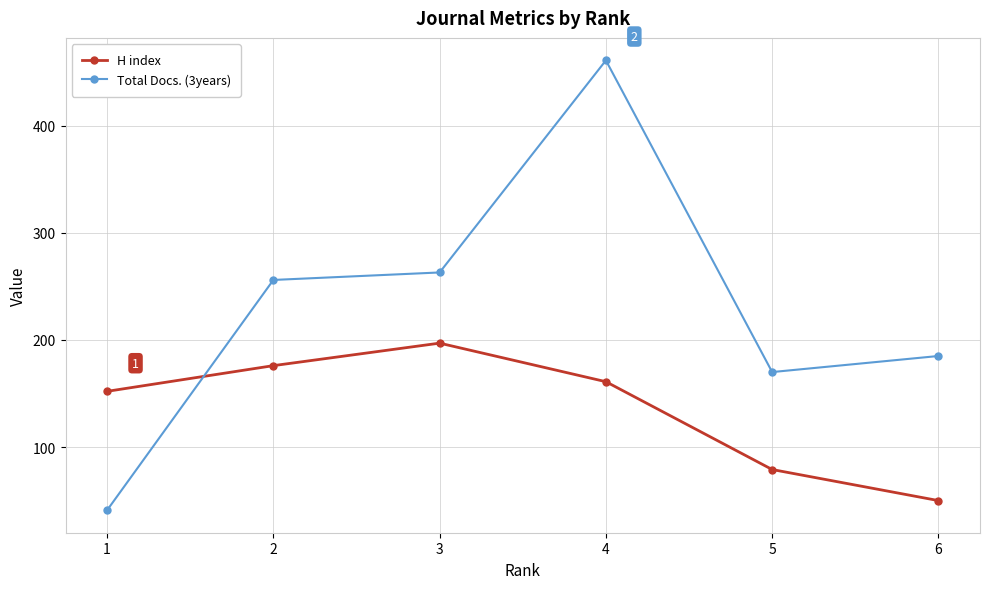

Is the value of Total Docs. (3years) at 6 greater than the value of H index at 2?

Yes